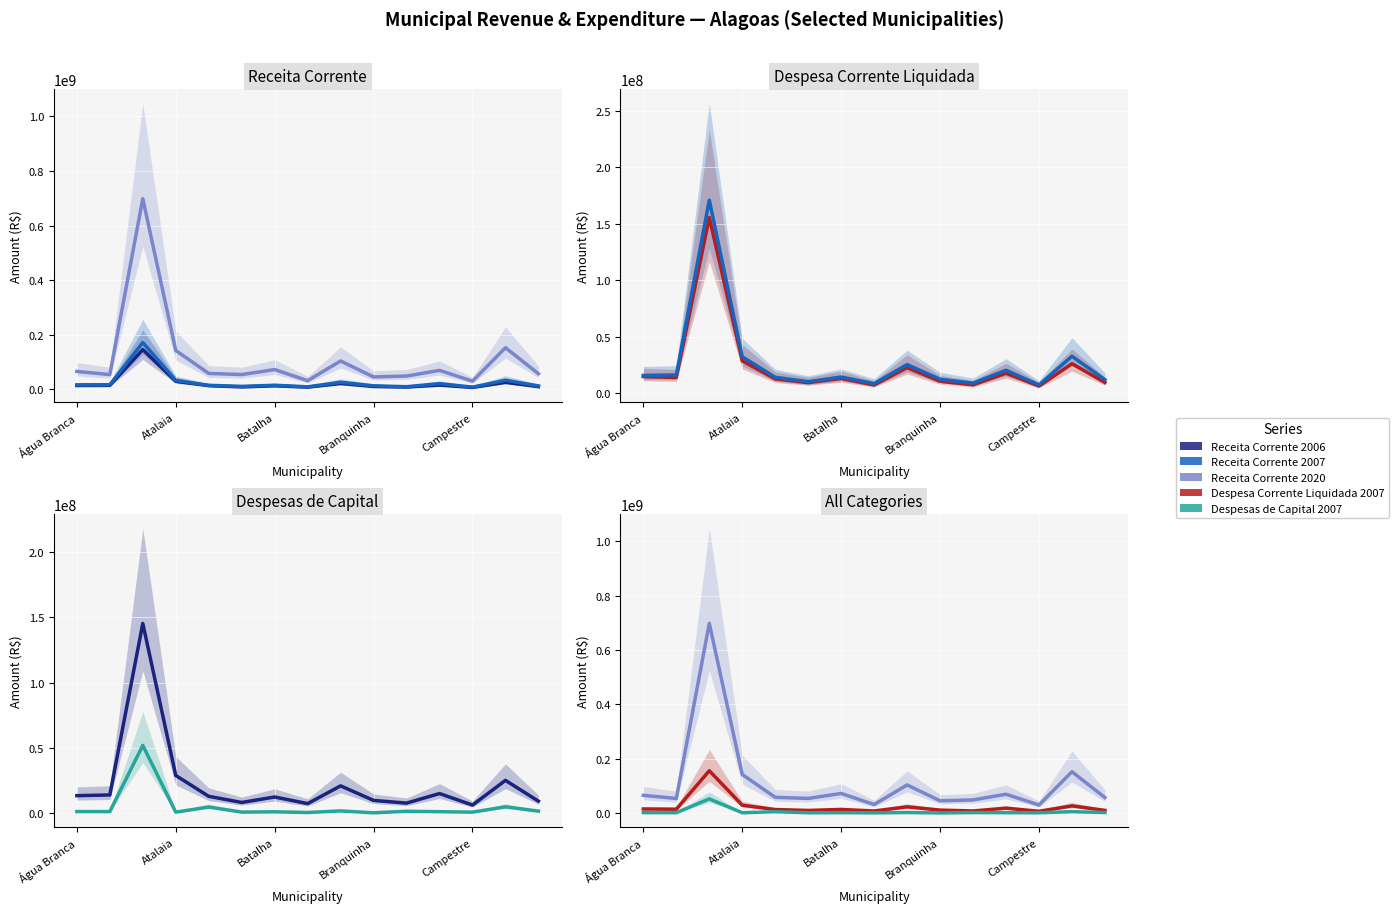

Is it true that Despesa Corrente Liquidada 2007 equals 22712113.0 at 8?

True